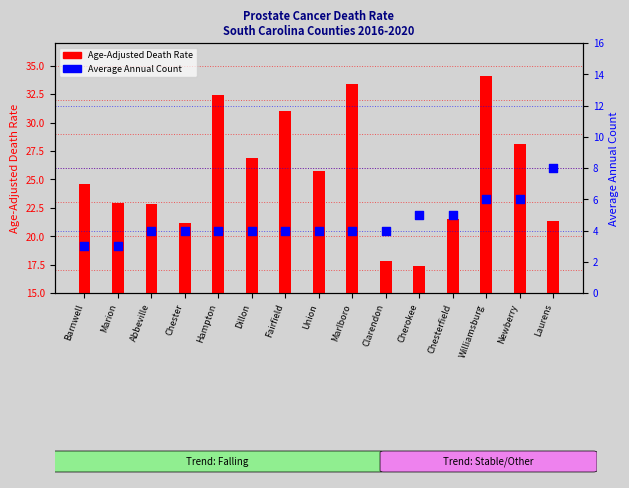

What are all the series names shown in the legend?

Age-Adjusted Death Rate, Average Annual Count